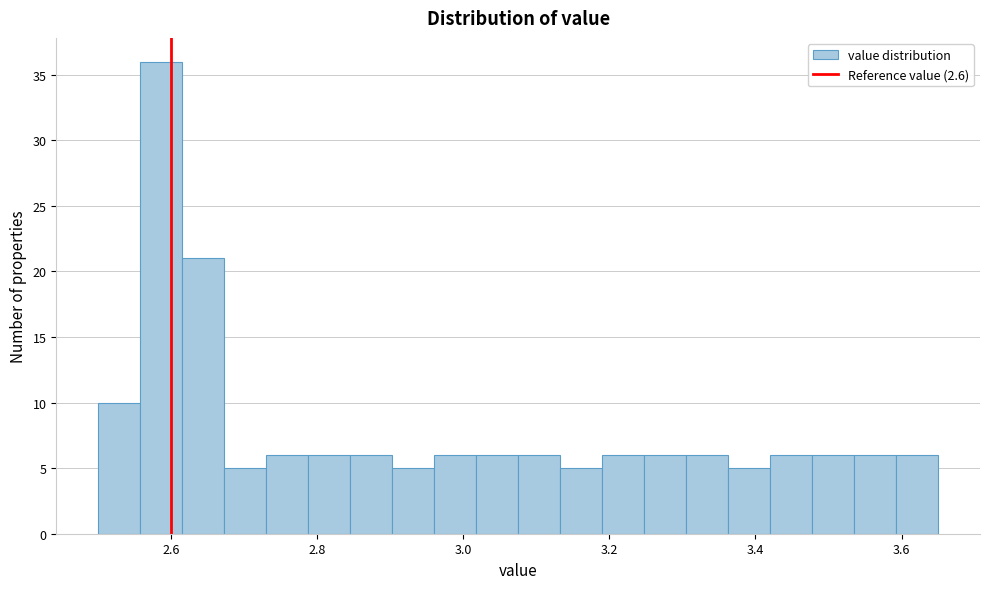

Read against the x-axis, roughly where is the centre of the tallest bar?

2.58